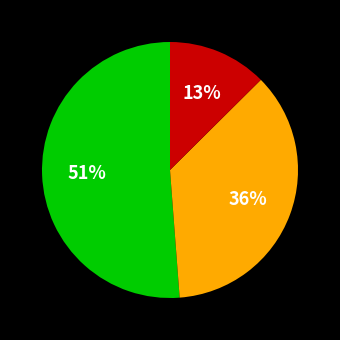

To the nearest percent, what is the average slice percentage?

33%